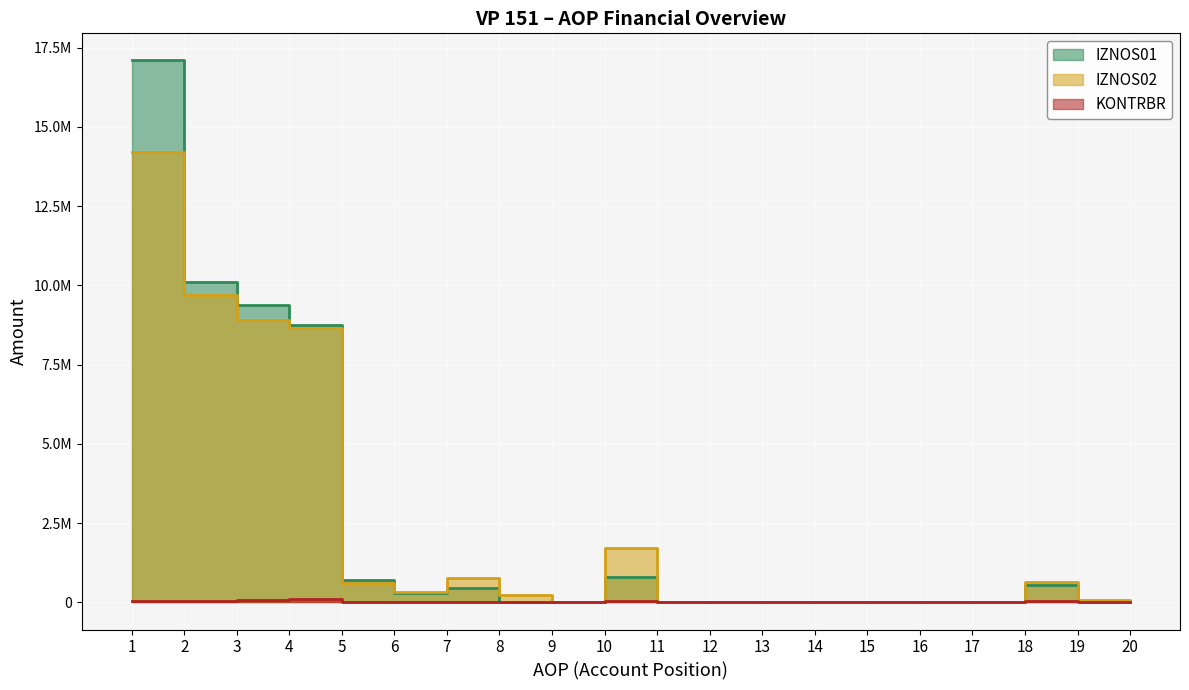

Where is the first local maximum for IZNOS01?

7